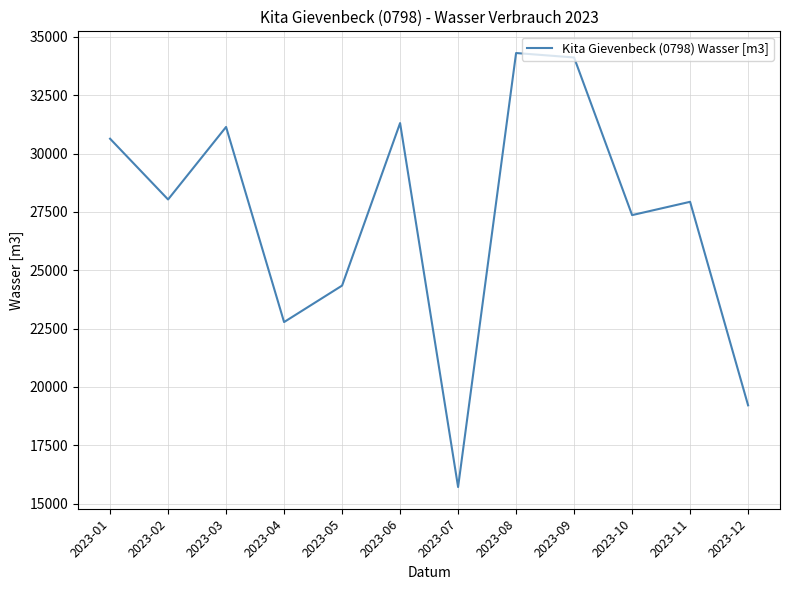

Reading right to left, what are all the values shown in this chart?

2023-12=19213	2023-11=27935	2023-10=27365	2023-09=34121	2023-08=34311	2023-07=15711	2023-06=31309	2023-05=24344	2023-04=22781	2023-03=31143	2023-02=28035	2023-01=30639